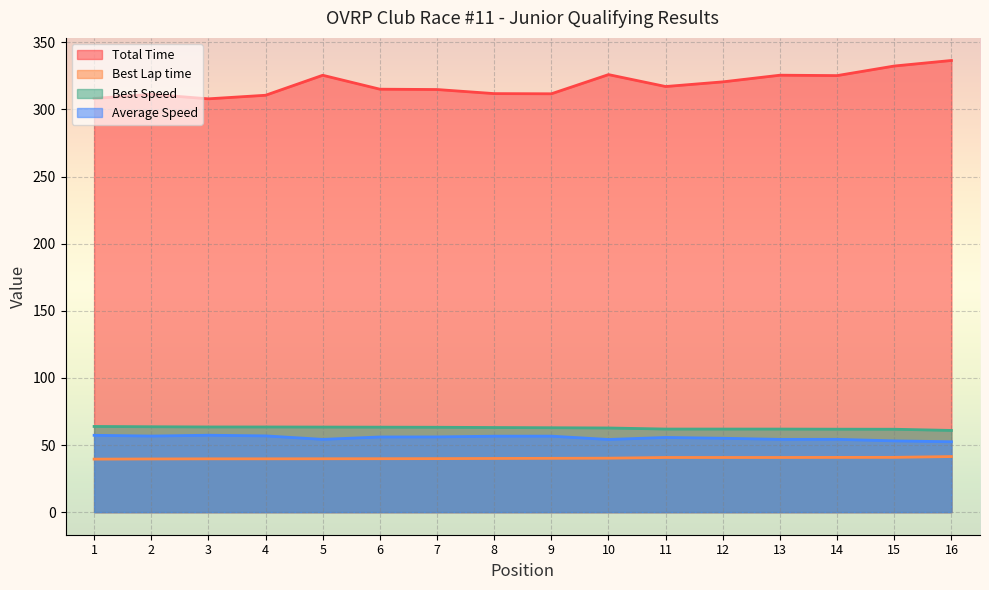

Rank the series by their maximum value, from highest to lowest.

Total Time, Best Speed, Average Speed, Best Lap time